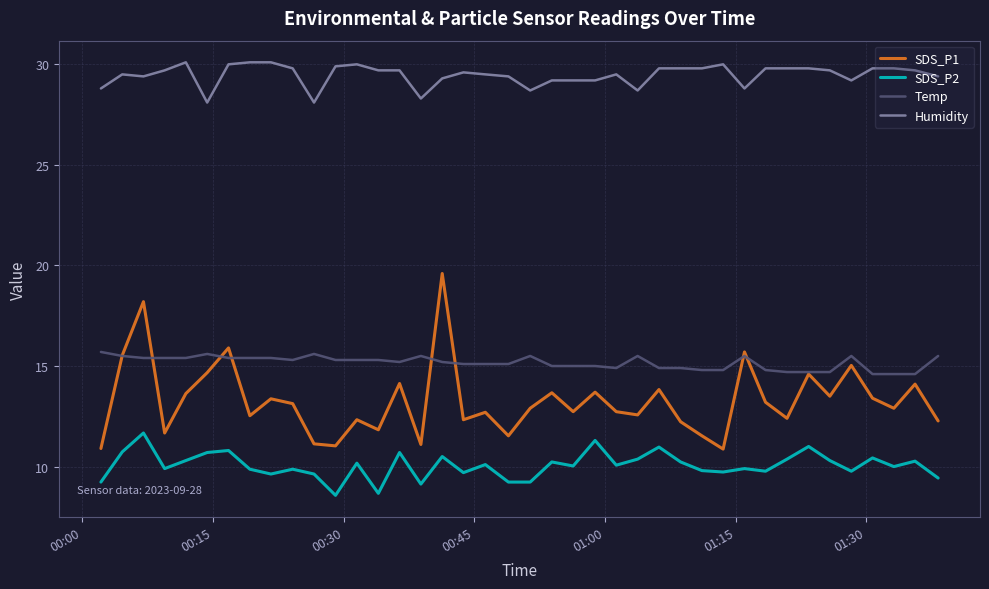

What is the minimum value for Humidity?

28.1